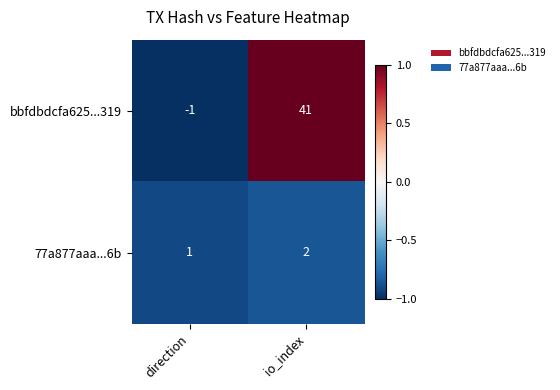

Which series has the largest range (max minus min)?

bbfdbdcfa625...319